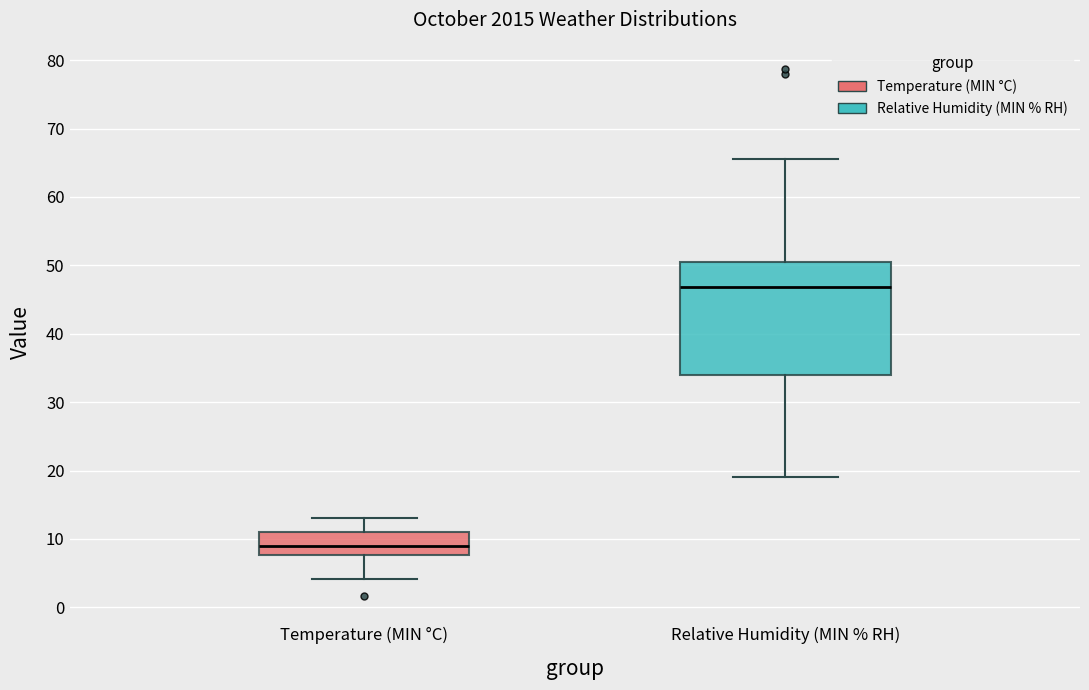

Which box's median line is the highest?

Relative Humidity (MIN % RH)